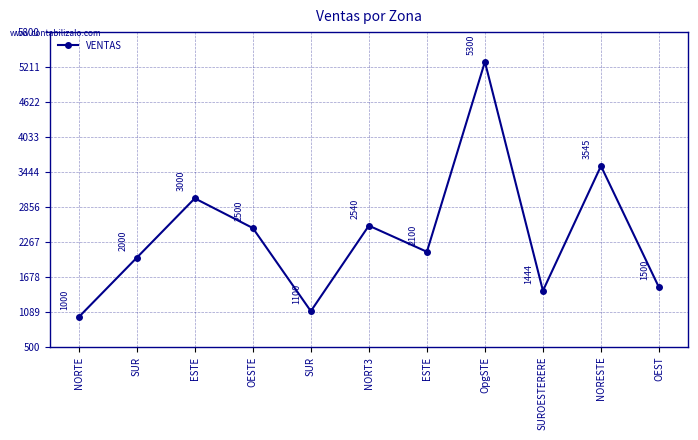

Between ESTE and SUR, which is larger?

ESTE